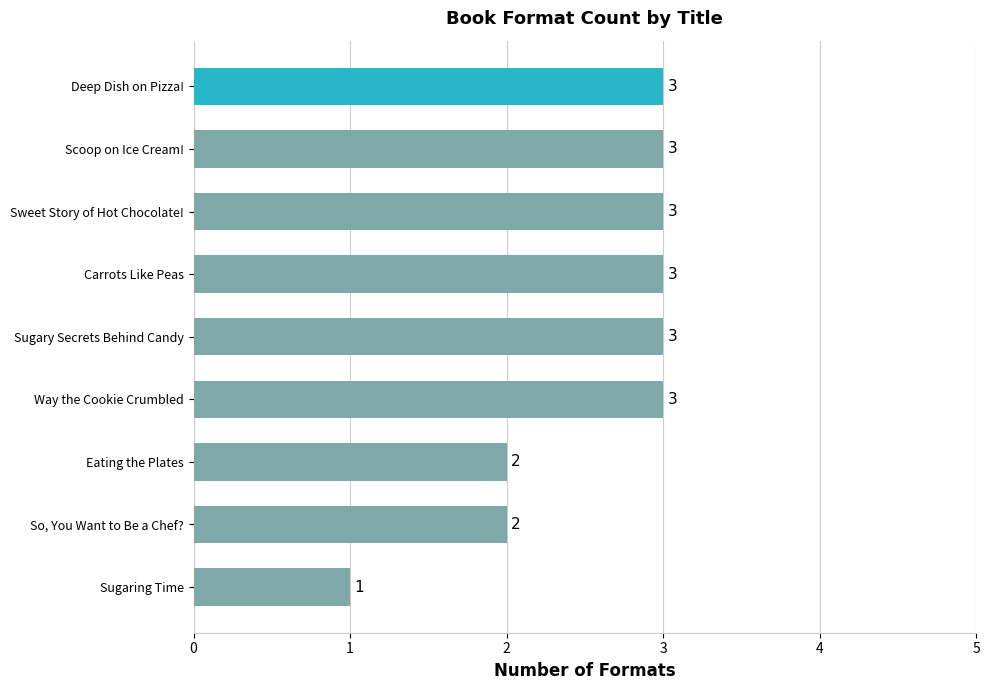

Reading bottom to top, what are all the values shown in this chart?

Sugaring Time=1	So, You Want to Be a Chef?=2	Eating the Plates=2	Way the Cookie Crumbled=3	Sugary Secrets Behind Candy=3	Carrots Like Peas=3	Sweet Story of Hot Chocolate!=3	Scoop on Ice Cream!=3	Deep Dish on Pizza!=3